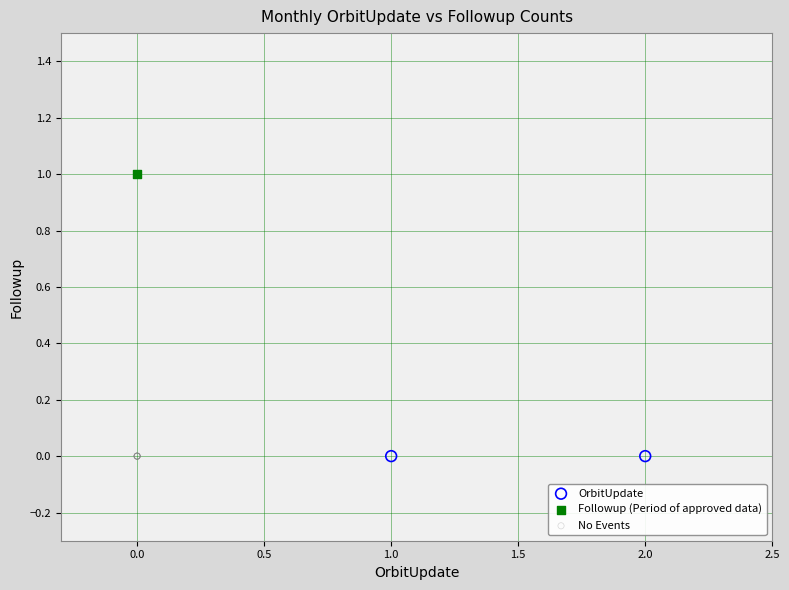

What are all the series names shown in the legend?

OrbitUpdate, Followup (Period of approved data), No Events